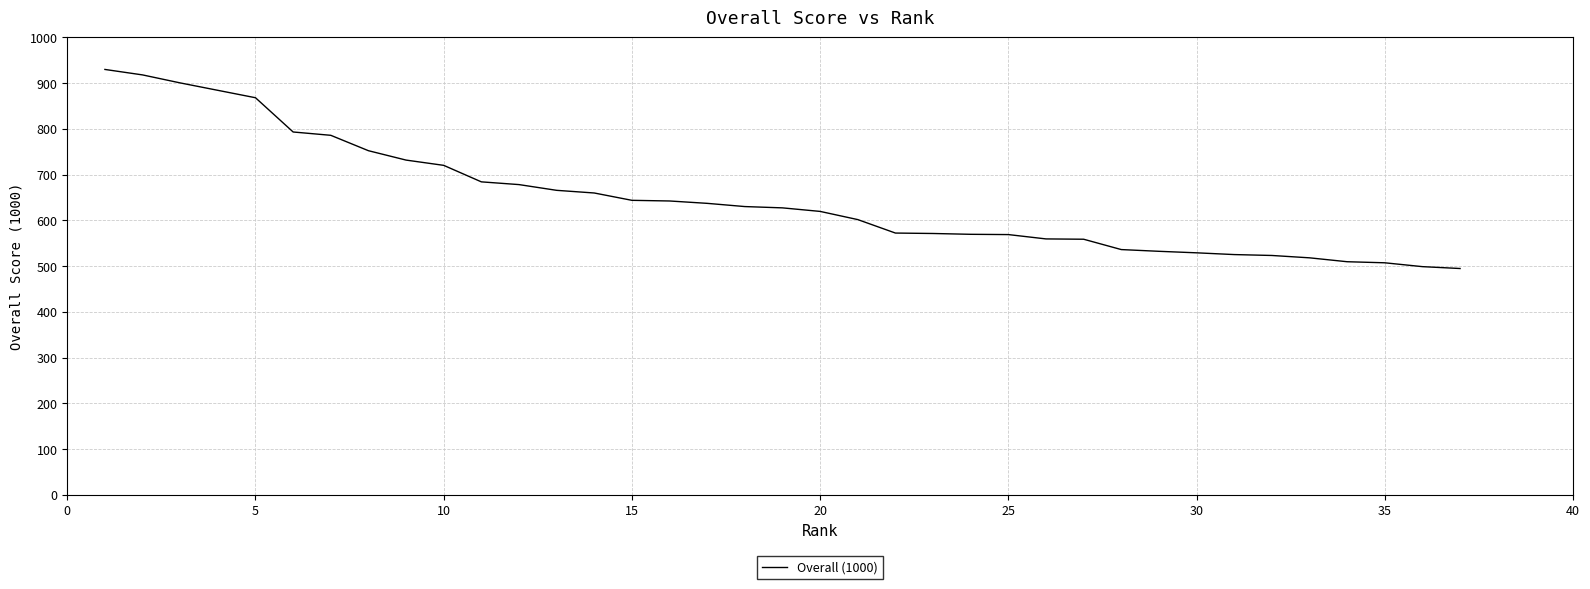

What is the smallest value displayed?

494.8